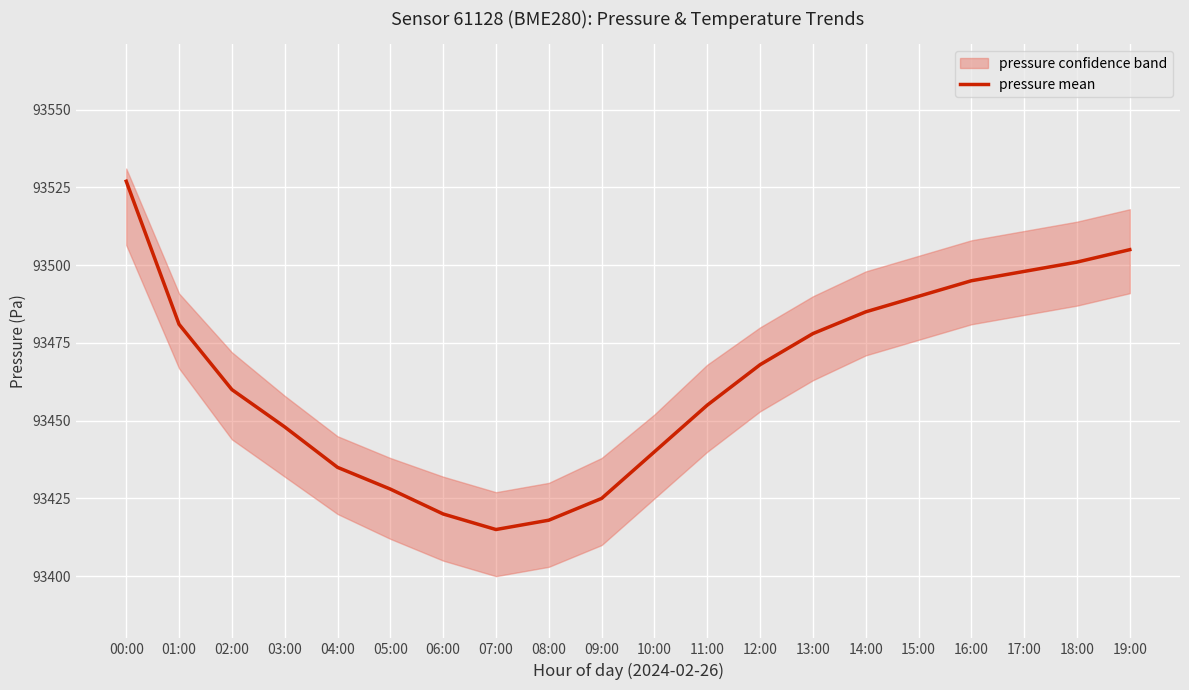

Approximately how many times larger is the value at 19:00 compared to 11:00?

1.0